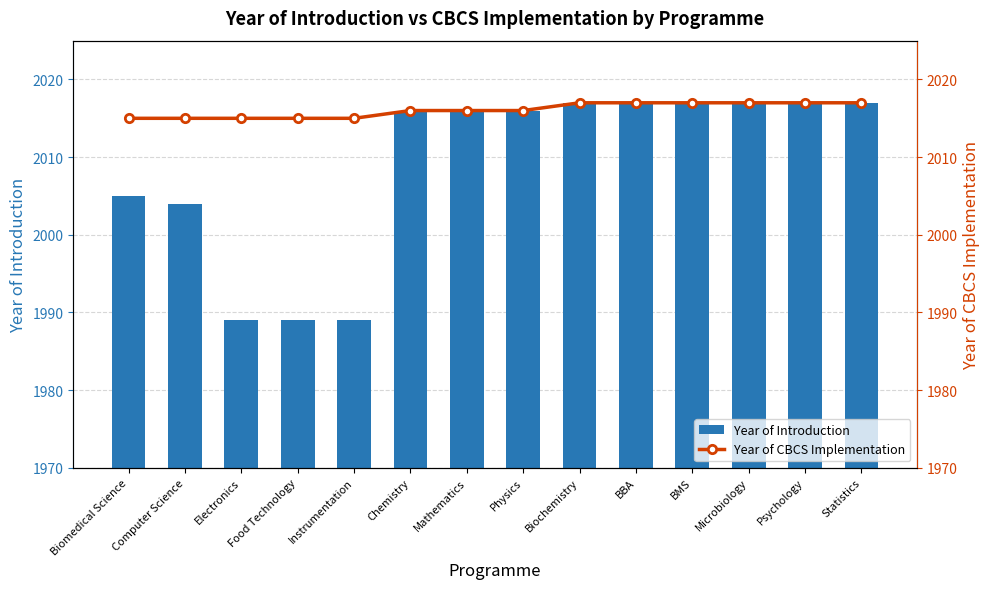

Is it true that Year of Introduction equals 2017 at BMS?

True